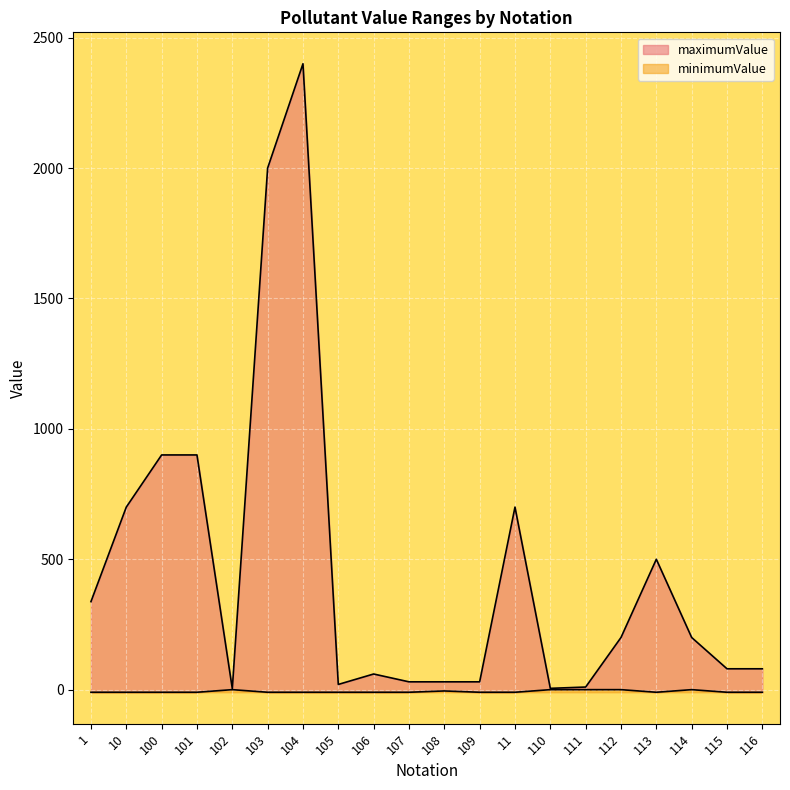

How many interior local peaks does the minimumValue series have?

3